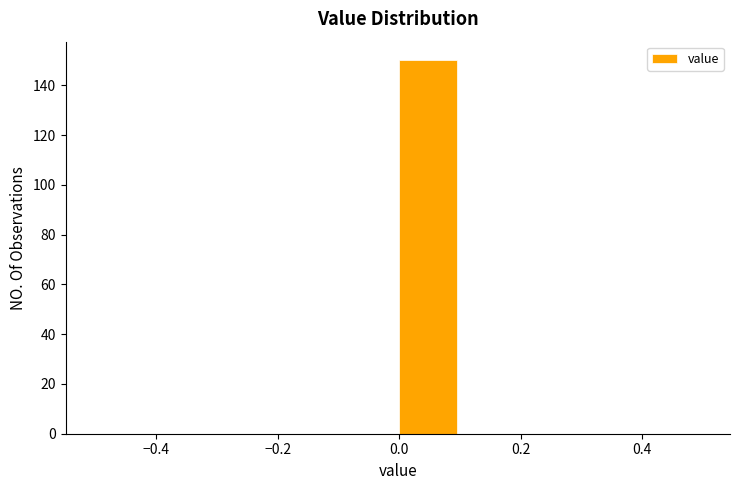

Reading left to right, list every bar in this chart as the range it spans on the x-axis followed by its height. The values are not printed on the chart, so give them approximately, as read against the axis.

-0.5 to -0.4: 0
-0.4 to -0.3: 0
-0.3 to -0.2: 0
-0.2 to -0.1: 0
-0.1 to 0.0: 0
0.0 to 0.1: 150
0.1 to 0.2: 0
0.2 to 0.3: 0
0.3 to 0.4: 0
0.4 to 0.5: 0